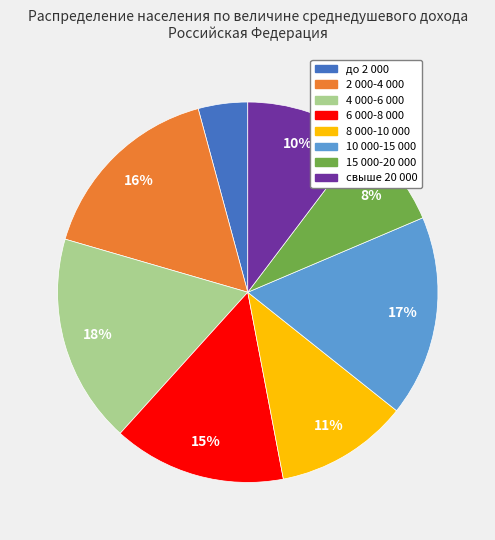

Count the number of slices in the pie.

8